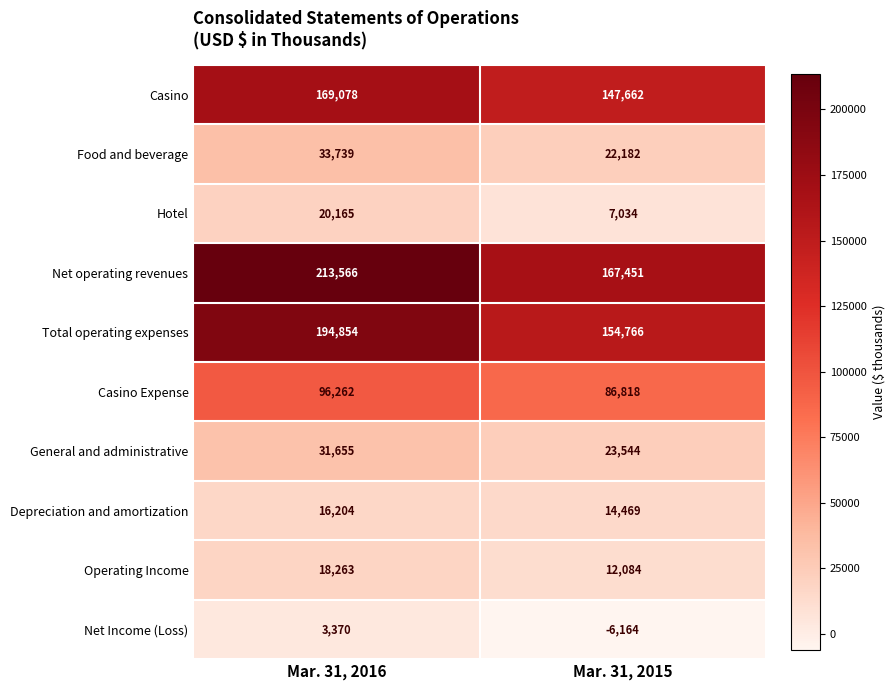

At which category is the sum across all series the highest?

Mar. 31, 2016